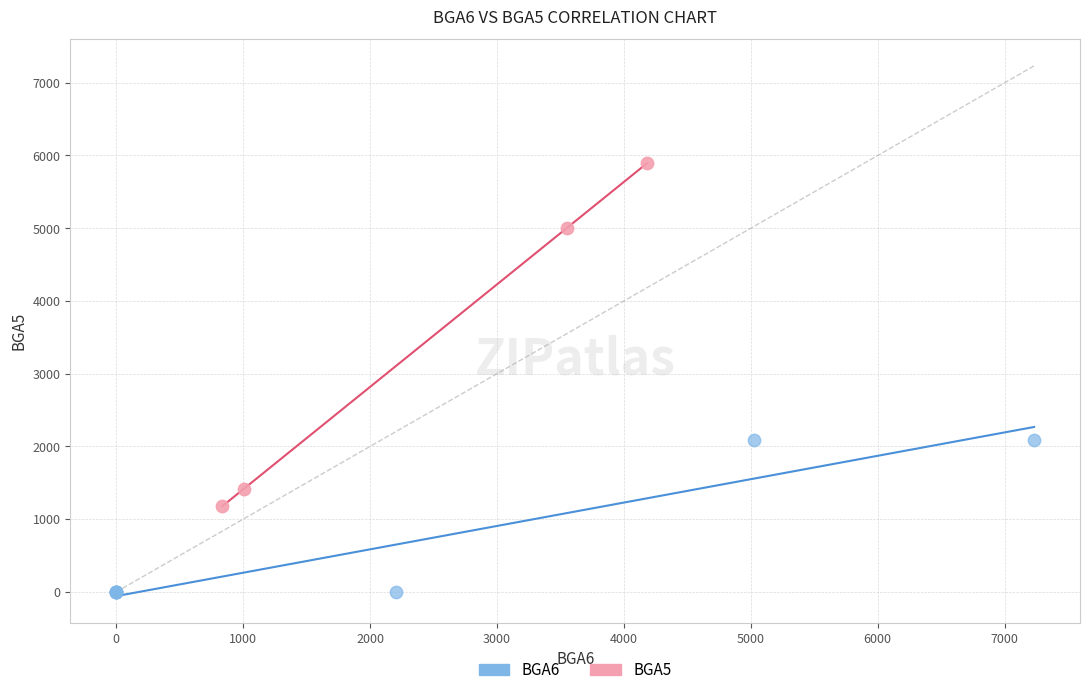

Which series reaches the maximum Y coordinate?

BGA5